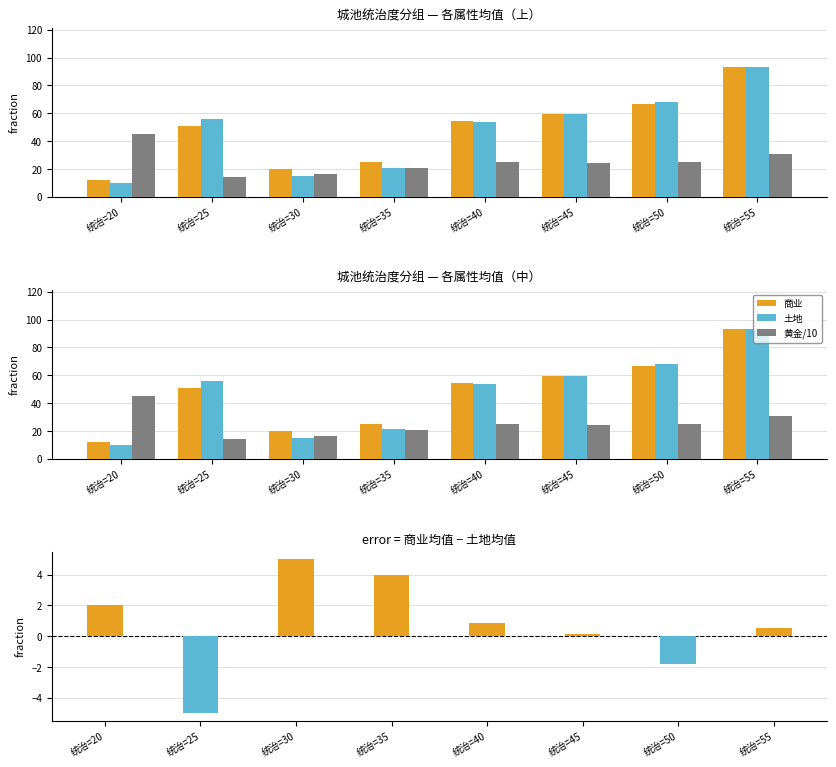

Between 统治=25 and 统治=40, which series saw the biggest shift?

黄金/10